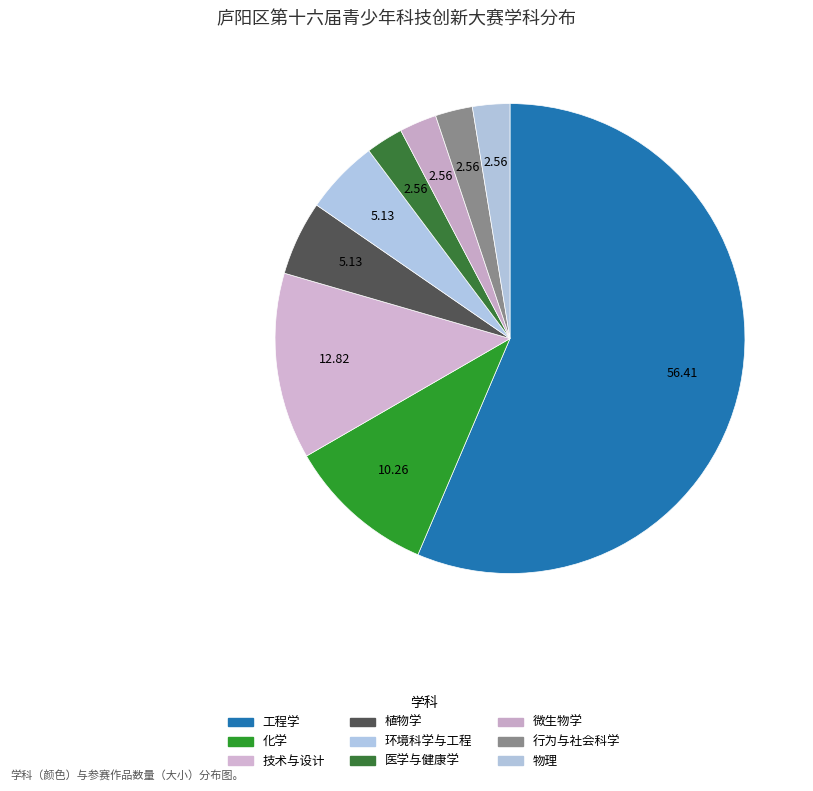

How many slices are in this pie chart?

9